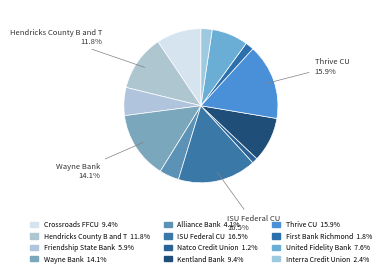

How many slices are in this pie chart?

12